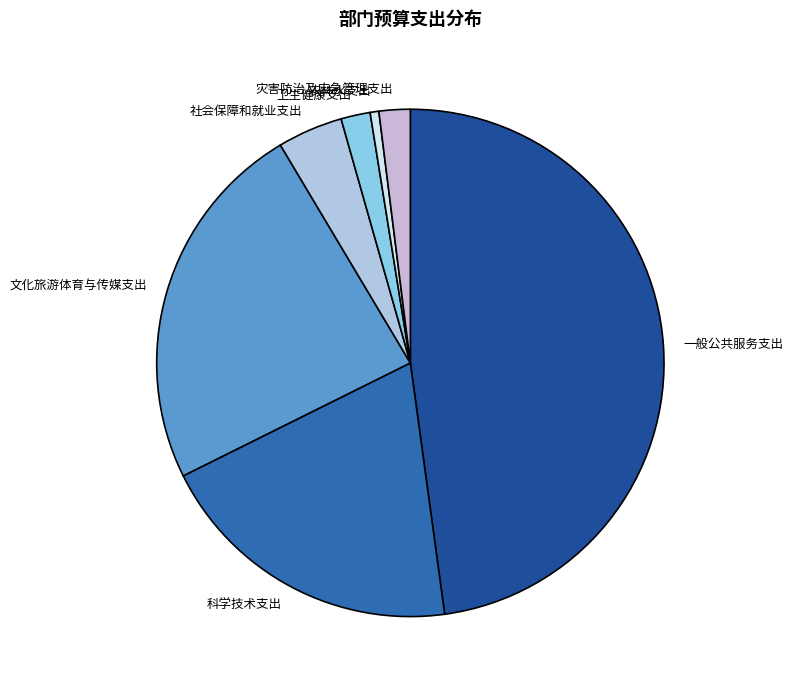

How many segments does this pie chart have?

7